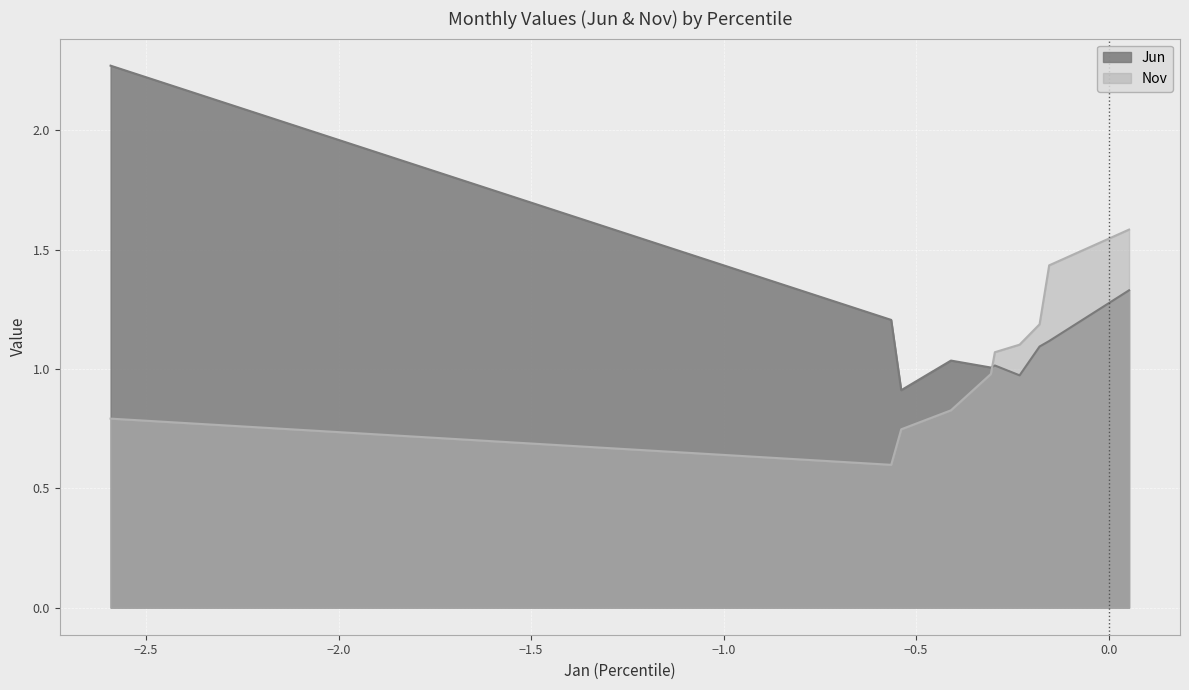

What is the sum of the Jun values at pct95 and pct25?

2.2